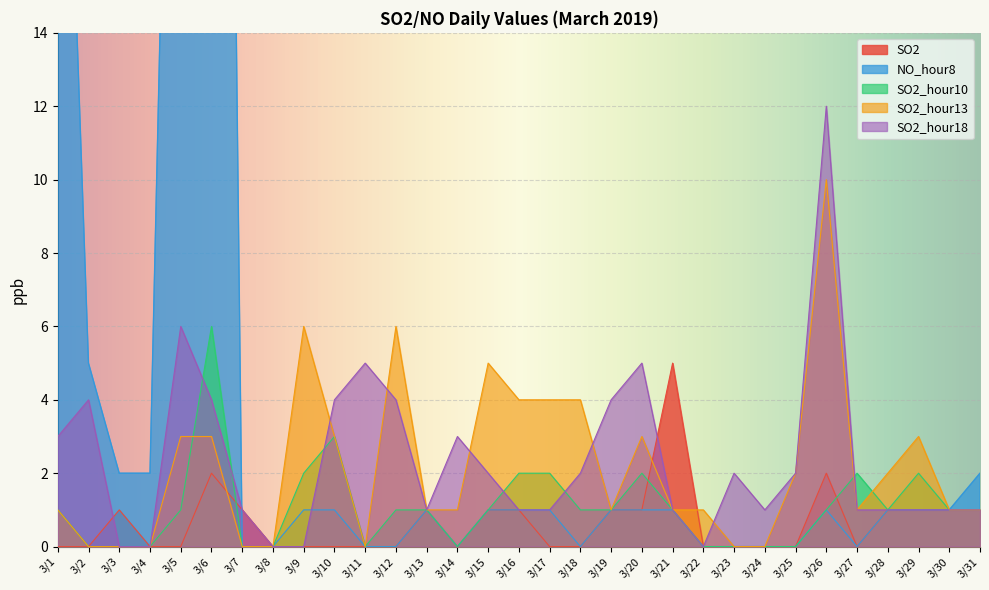

What are all the series names shown in the legend?

SO2, NO_hour8, SO2_hour10, SO2_hour13, SO2_hour18